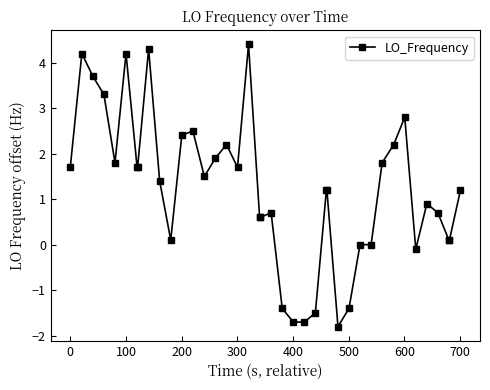

True or false: the data has more than 1 interior local peaks.

True